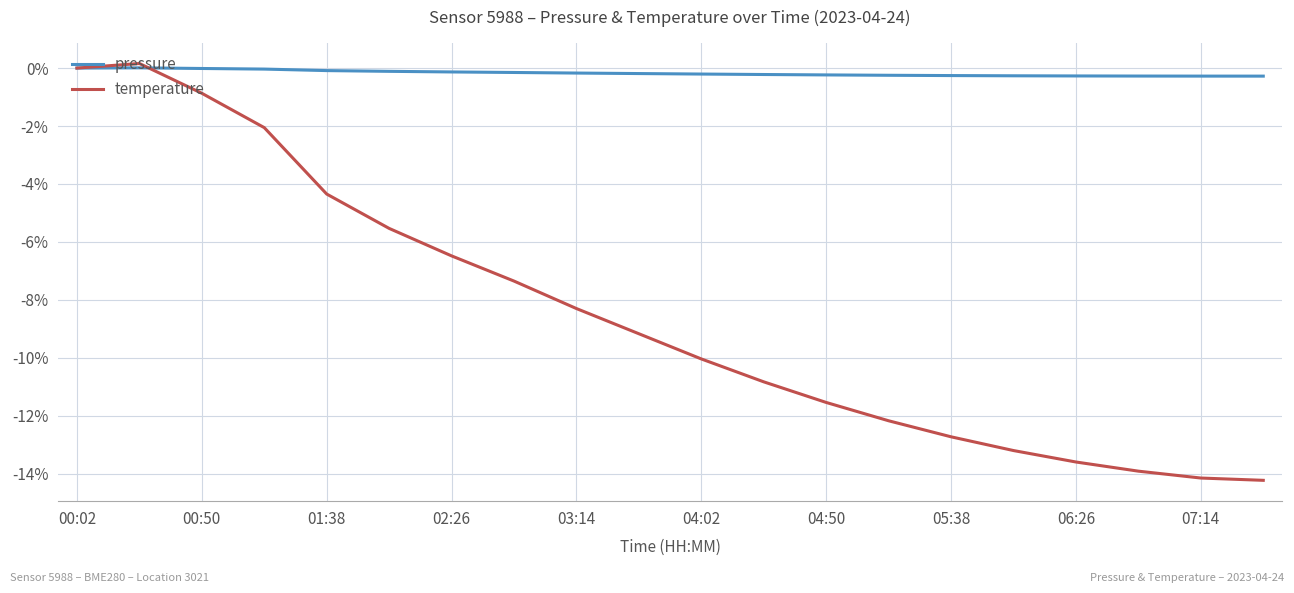

At how many categories does at least one series exceed -5?

20